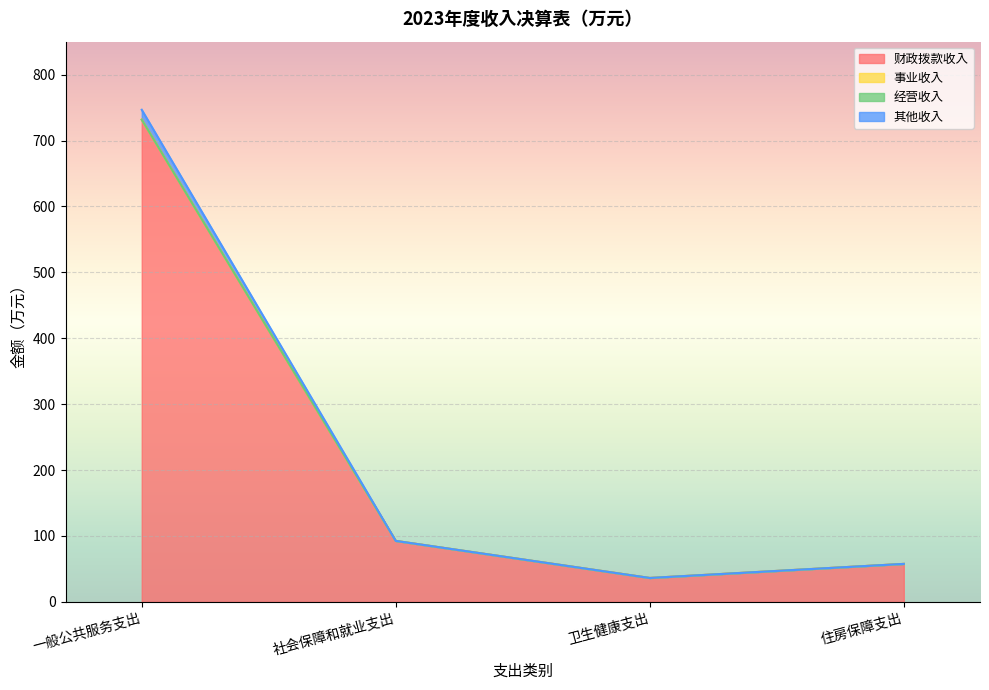

Rank the categories by 财政拨款收入 value from lowest to highest.

卫生健康支出, 住房保障支出, 社会保障和就业支出, 一般公共服务支出